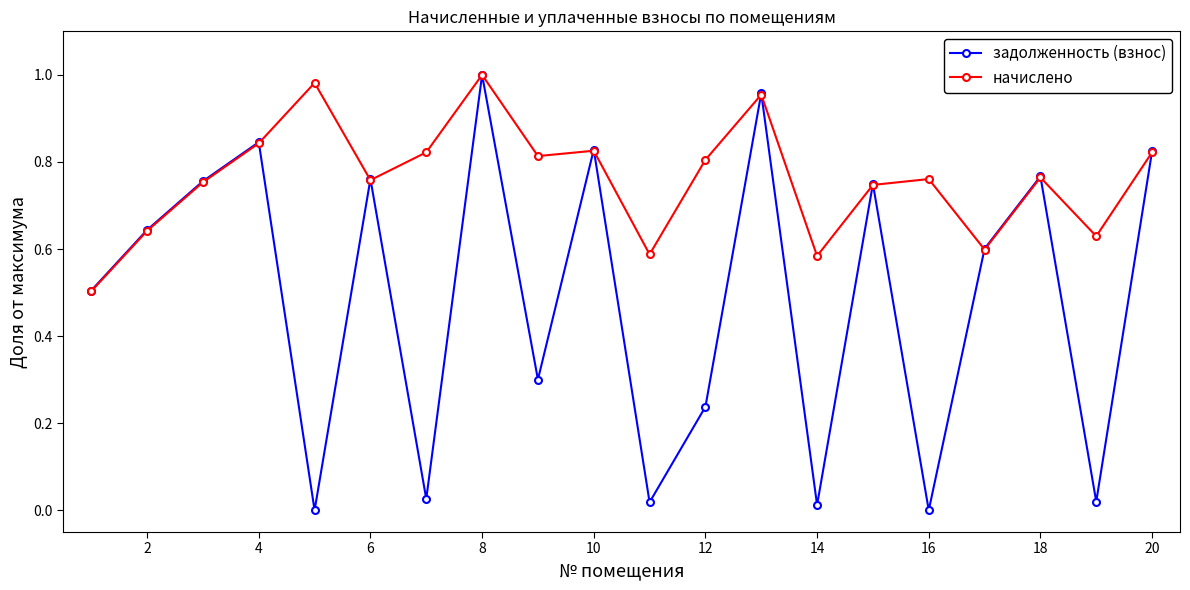

Rank the series by their average value, from highest to lowest.

начислено, задолженность (взнос)